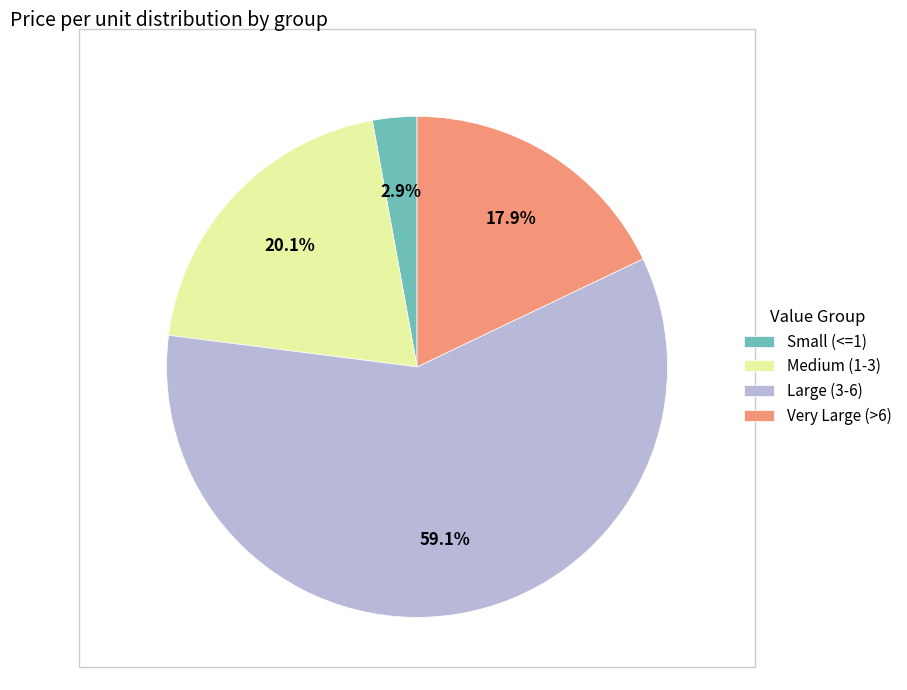

What is the total percentage of Very Large (>6) and Medium (1-3)?

38.0%